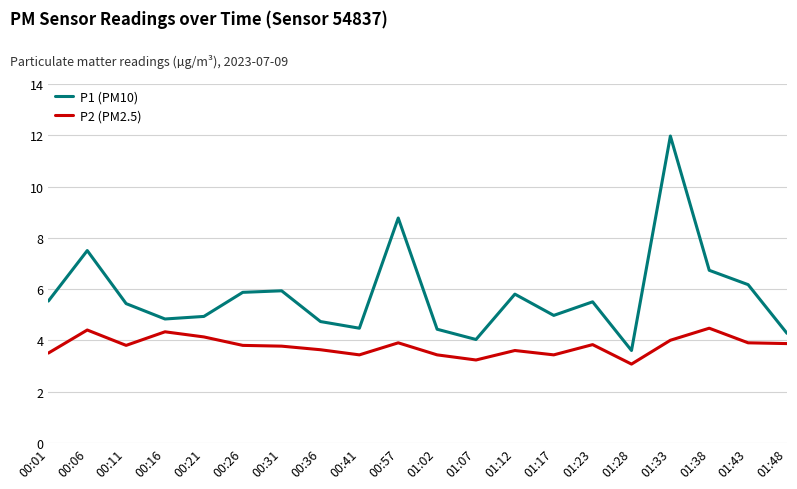

What is the difference between the highest and lowest values at 00:31?

2.2